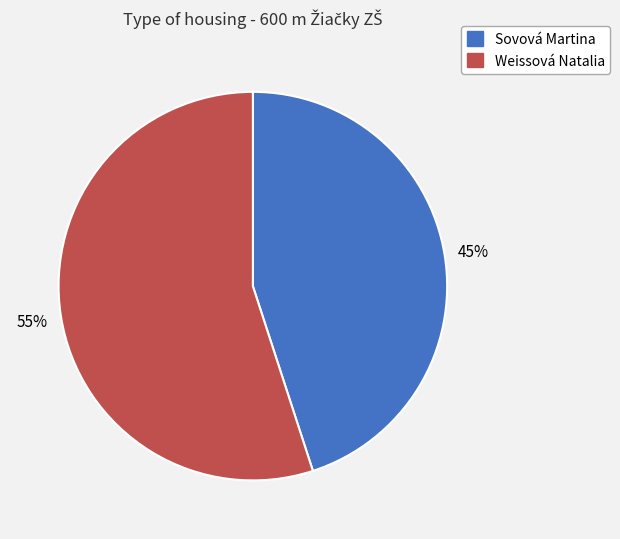

Which category has the smallest portion of the pie?

Sovová Martina